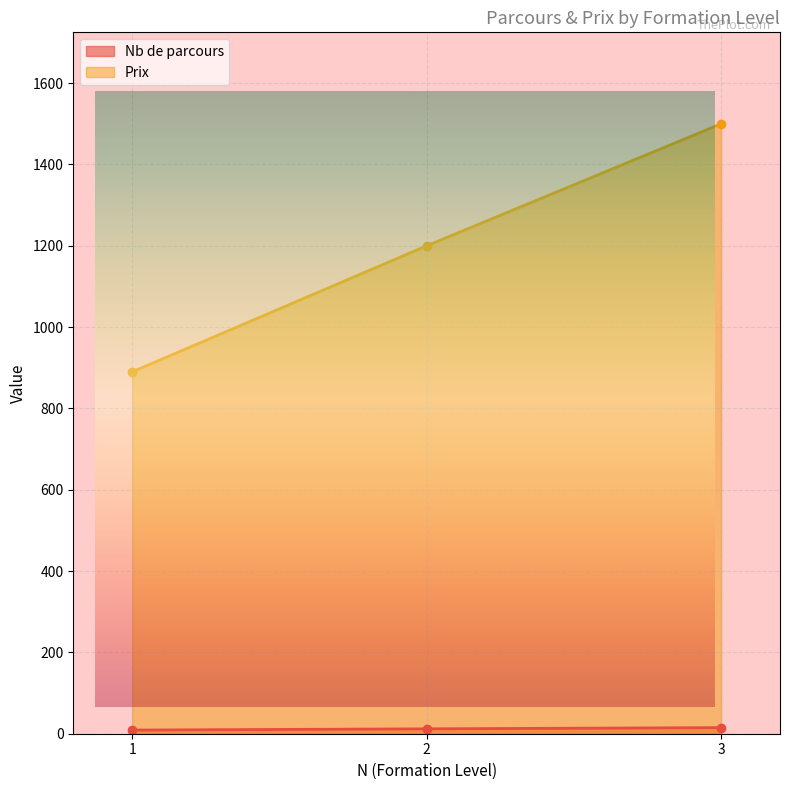

What is the value of the Nb de parcours point at the 1st from the left?

9